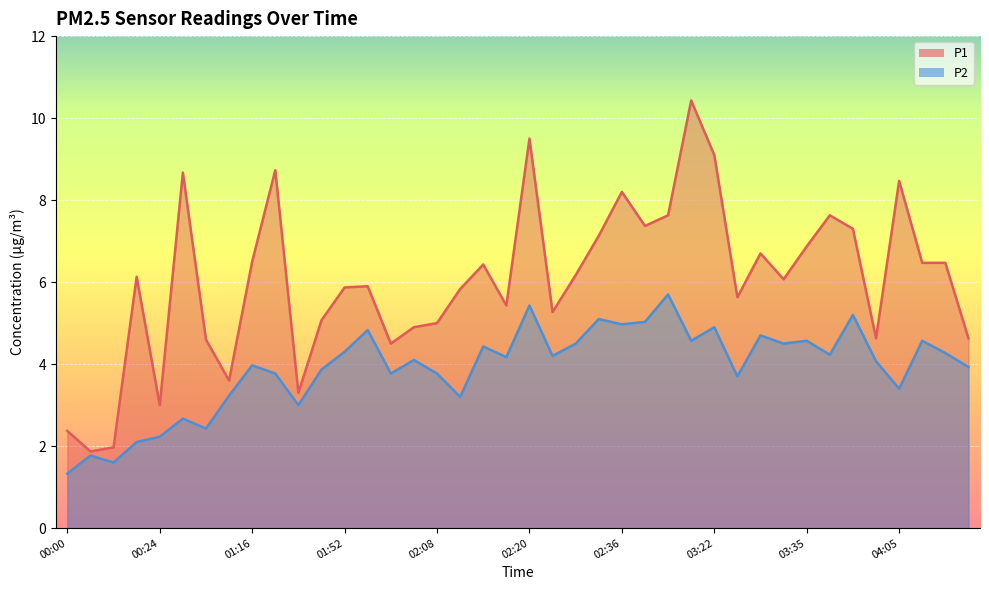

Reading left to right, extract all data points from this chart.

P1: 2.4	1.9	2.0	6.1	3.0	8.7	4.6	3.6	6.5	8.7	3.3	5.1	5.9	5.9	4.5	4.9	5.0	5.8	6.4	5.4	9.5	5.3	6.2	7.1	8.2	7.4	7.6	10.4	9.1	5.6	6.7	6.1	6.9	7.6	7.3	4.6	8.5	6.5	6.5	4.6
P2: 1.3	1.8	1.6	2.1	2.2	2.7	2.4	3.2	4.0	3.8	3.0	3.9	4.3	4.8	3.8	4.1	3.8	3.2	4.4	4.2	5.4	4.2	4.5	5.1	5.0	5.0	5.7	4.6	4.9	3.7	4.7	4.5	4.6	4.2	5.2	4.1	3.4	4.6	4.3	3.9